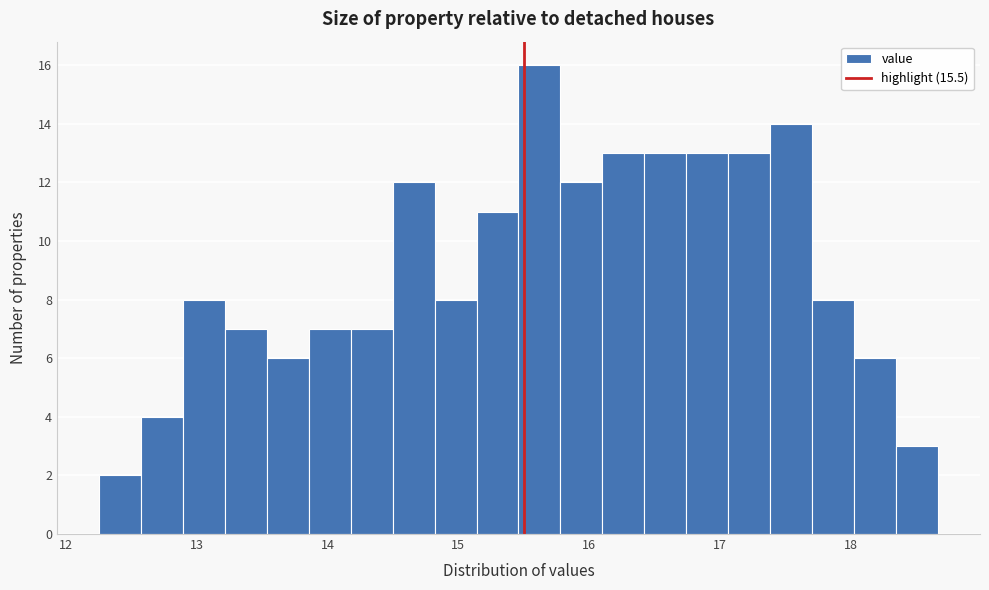

Read against the x-axis, roughly where is the centre of the tallest bar?

15.6